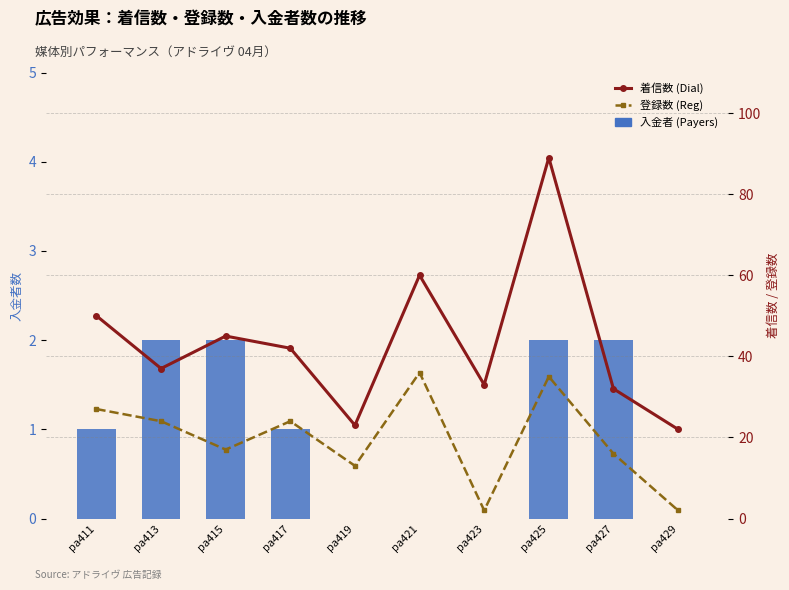

What is the difference between the maximum and minimum values in the 着信数 (Dial) series?

67